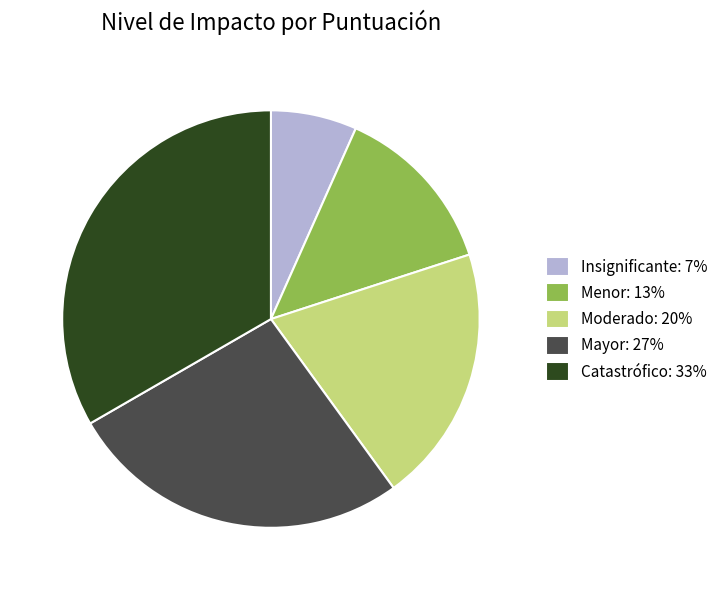

Between Moderado: 20% and Mayor: 27%, which is larger?

Mayor: 27%